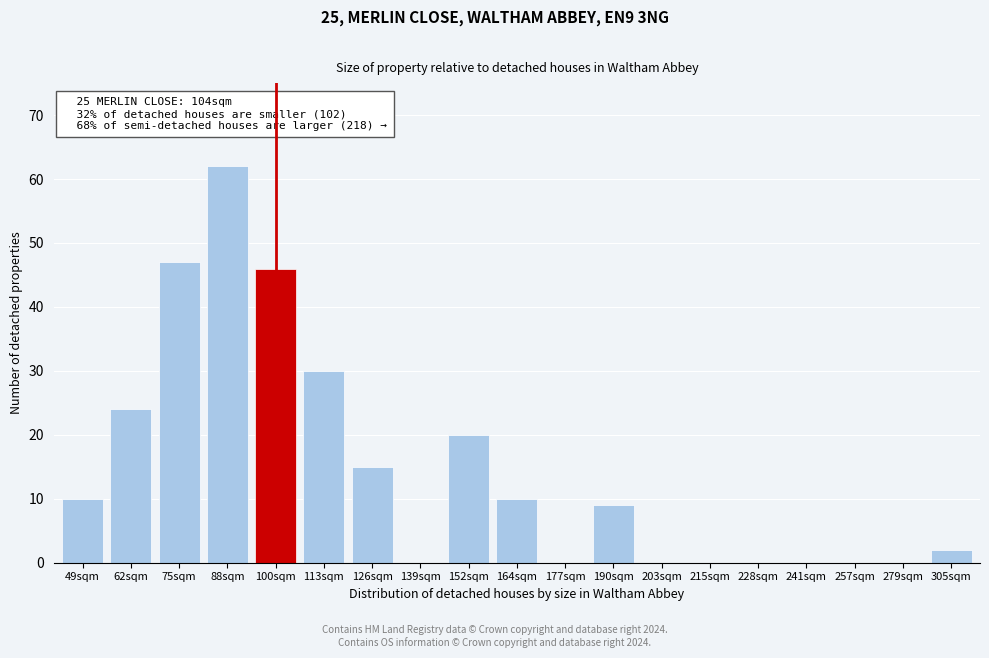

Reading right to left, extract all data points from this chart.

305sqm=2	279sqm=0	257sqm=0	241sqm=0	228sqm=0	215sqm=0	203sqm=0	190sqm=9	177sqm=0	164sqm=10	152sqm=20	139sqm=0	126sqm=15	113sqm=30	100sqm=46	88sqm=62	75sqm=47	62sqm=24	49sqm=10